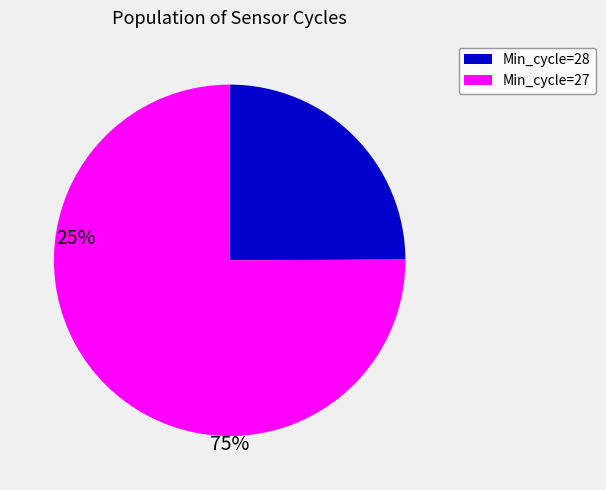

How many segments does this pie chart have?

2